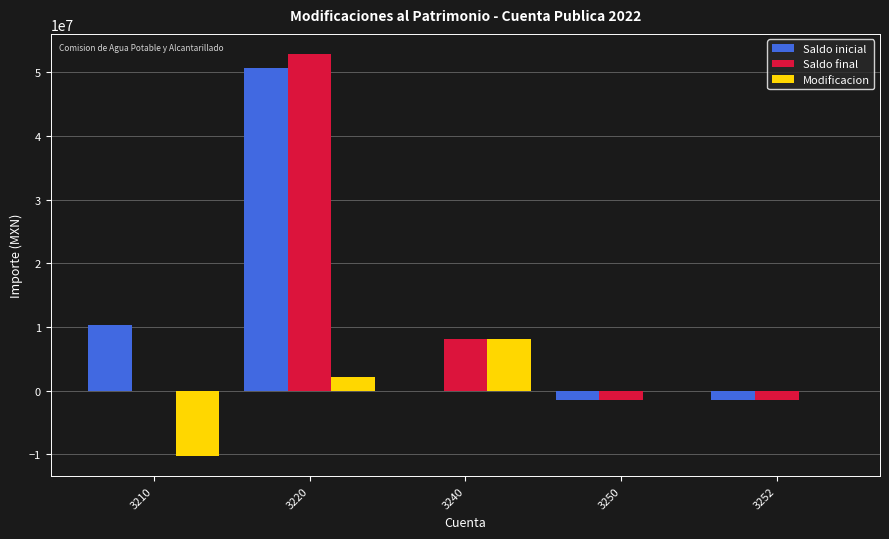

Which series changed the most between 3240 and 3250?

Saldo final